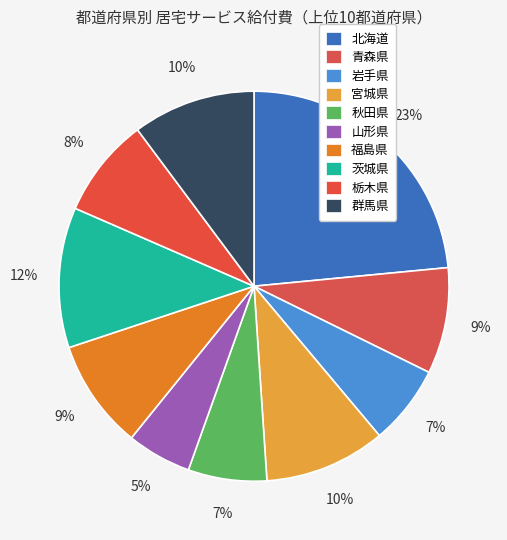

How many segments does this pie chart have?

10